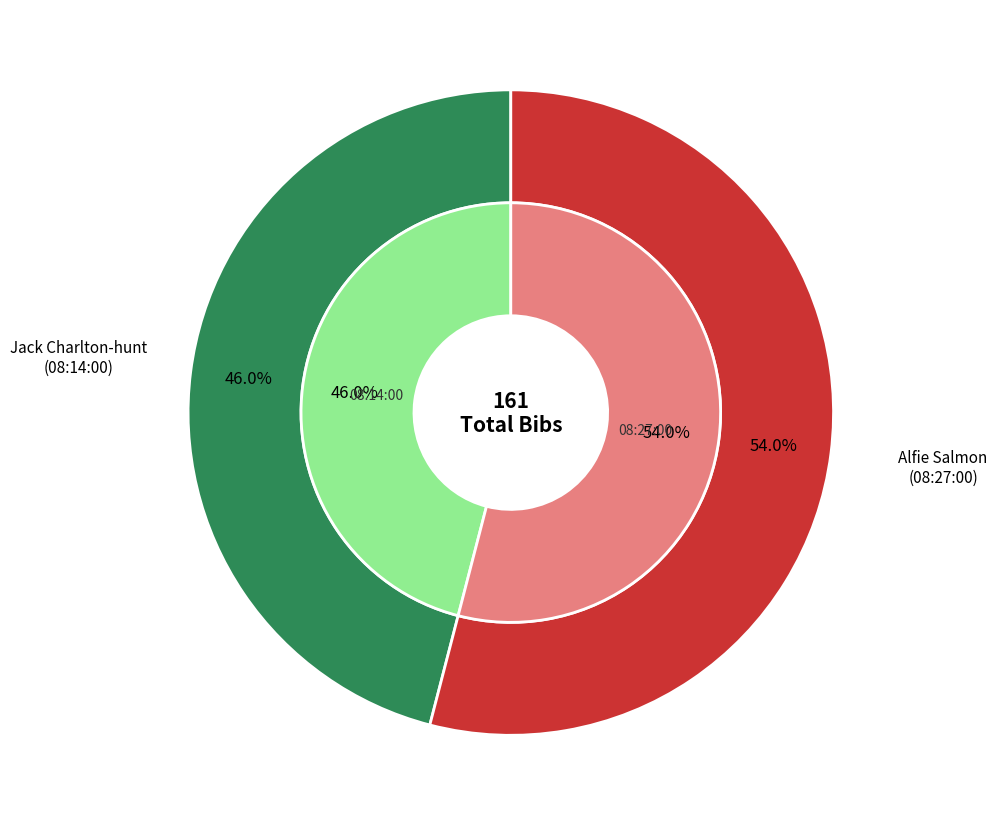

Which slice represents more than half of the pie?

08:27:00